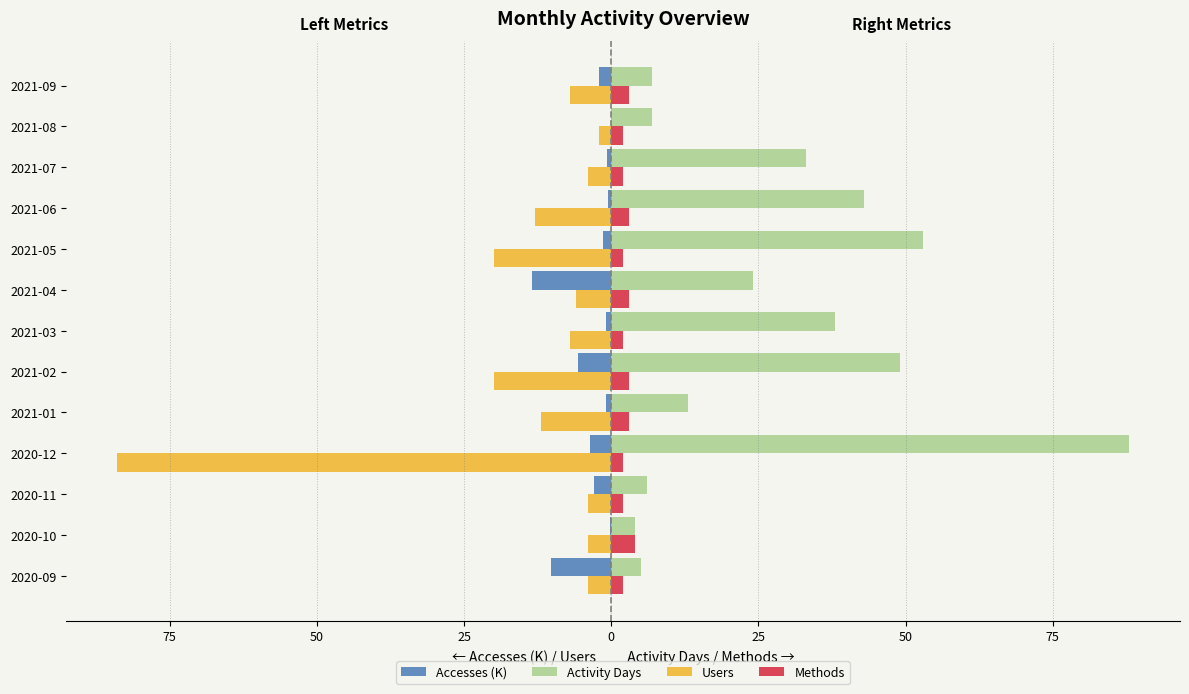

What is the difference between the second highest and minimum values in the Activity Days series?

49.0